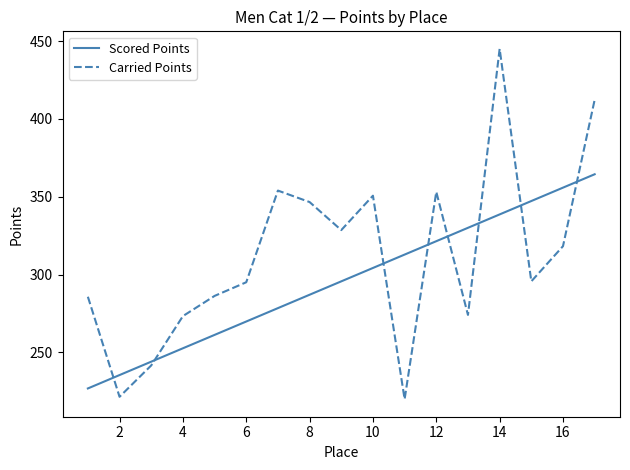

Which series has the largest total across all categories?

Carried Points